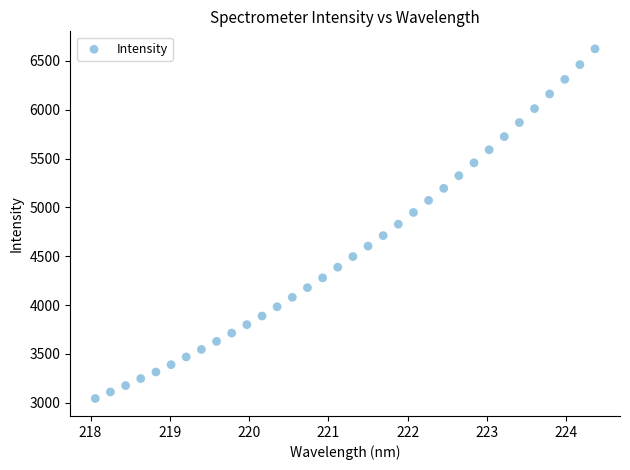

What is the range of Y values (max minus min)?

3580.5